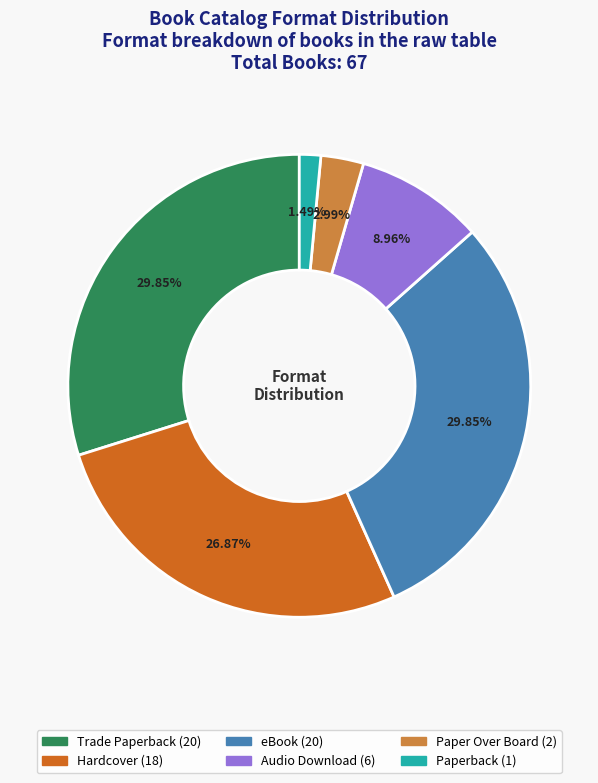

Does Hardcover account for over 50% of the chart?

No